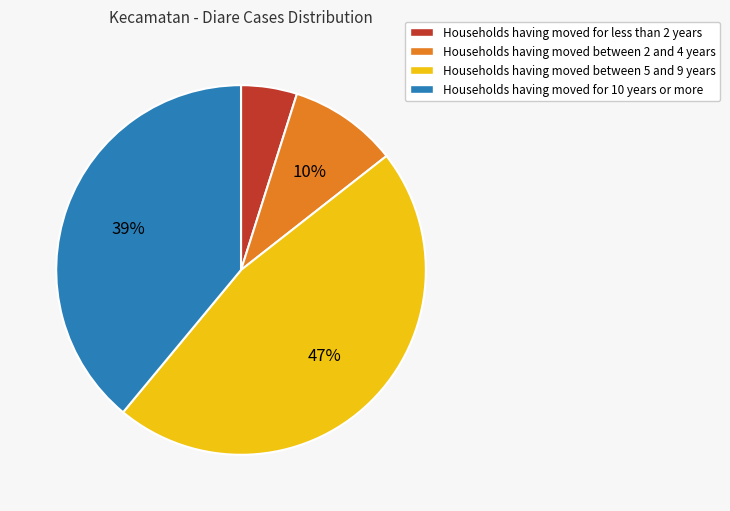

Is there any slice that represents more than half of the pie?

No